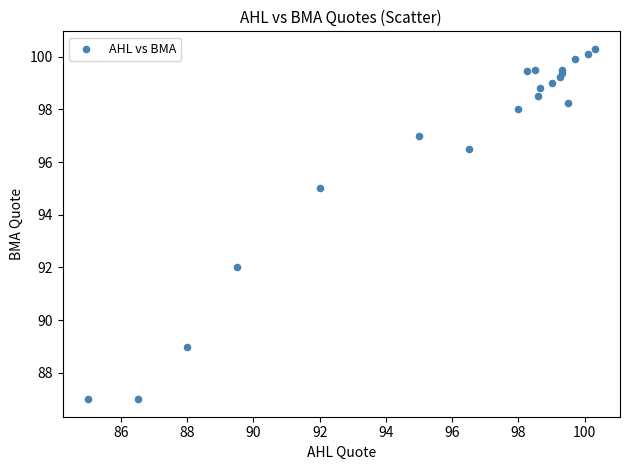

What Y value in the scatter plot is closest to 93?

92.0